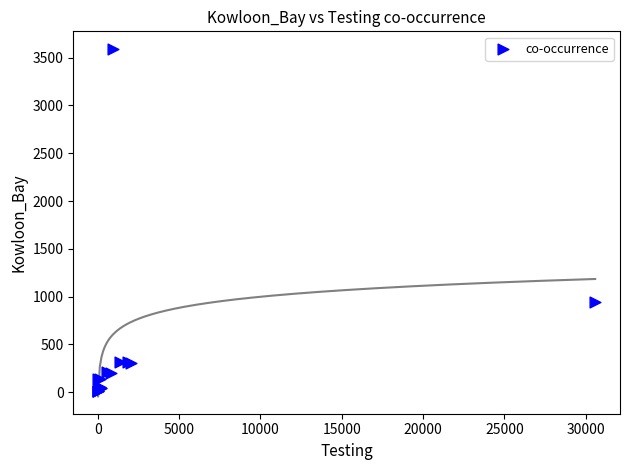

What Y value in the scatter plot is closest to 1803?

942